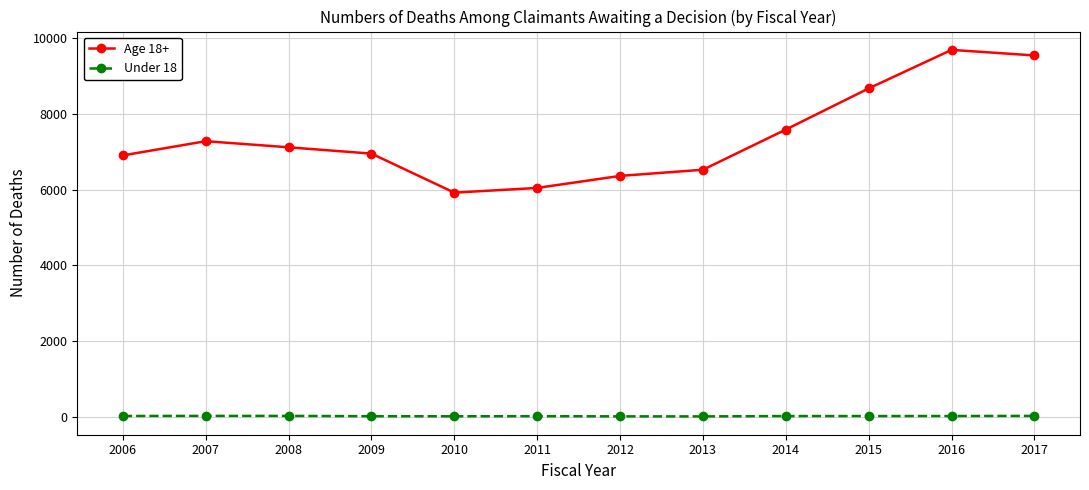

Which series has the widest spread of values?

Age 18+